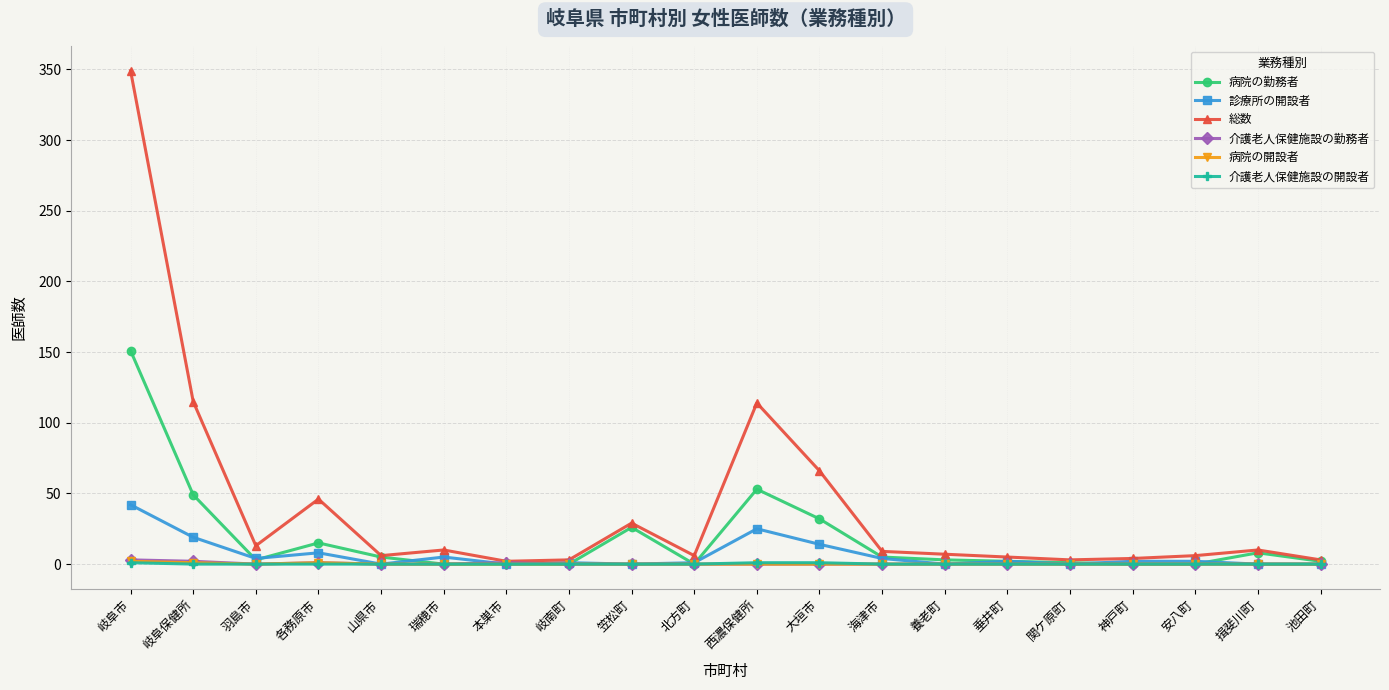

How many 介護老人保健施設の開設者 values are between 0 and 1?

20